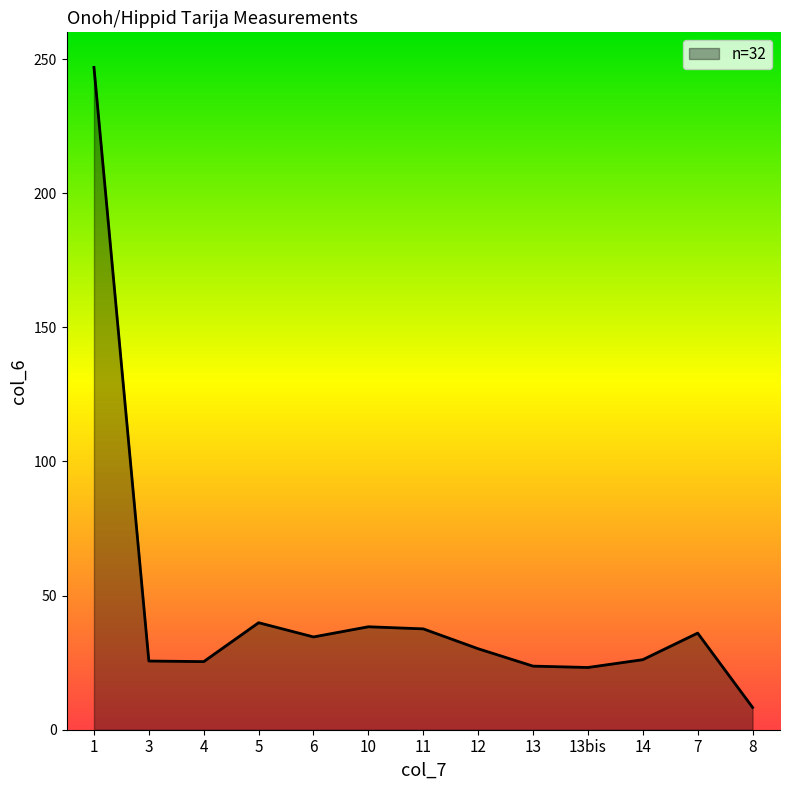

Which has a higher value, 4 or 11?

11